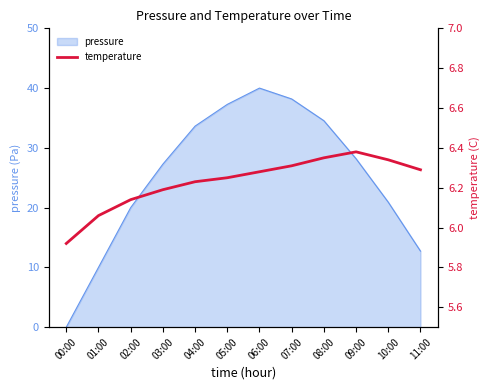

How many values are below 6?

1